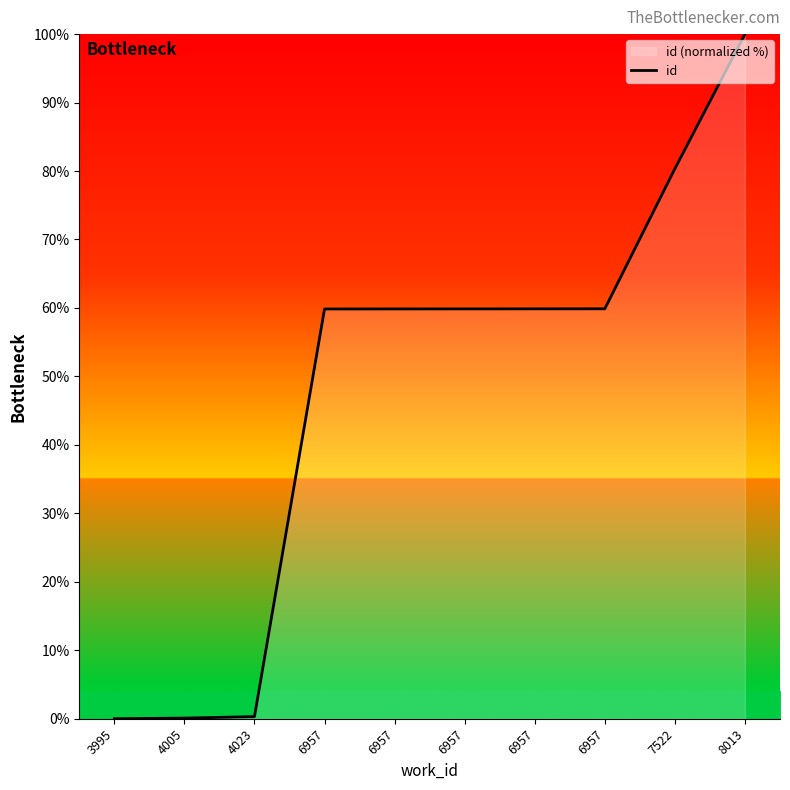

Rank the categories by value from highest to lowest.

8013, 7522, 6957, 6957, 6957, 6957, 6957, 4023, 4005, 3995